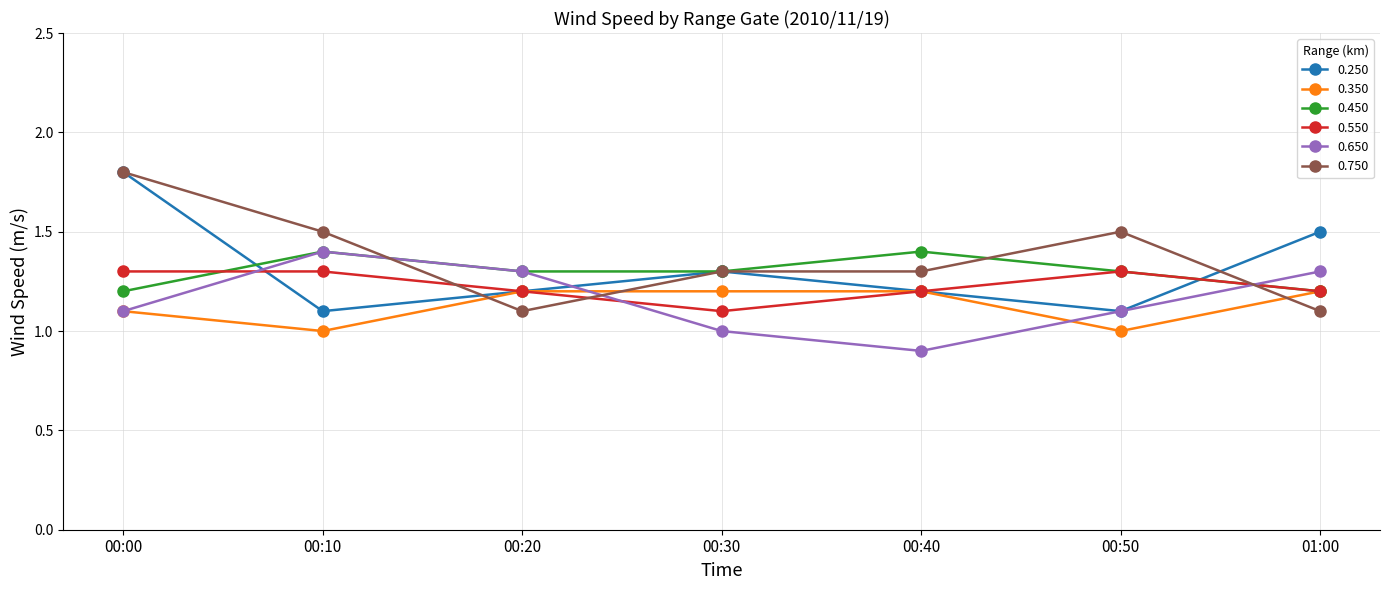

How many times do 0.350 and 0.750 cross each other?

3